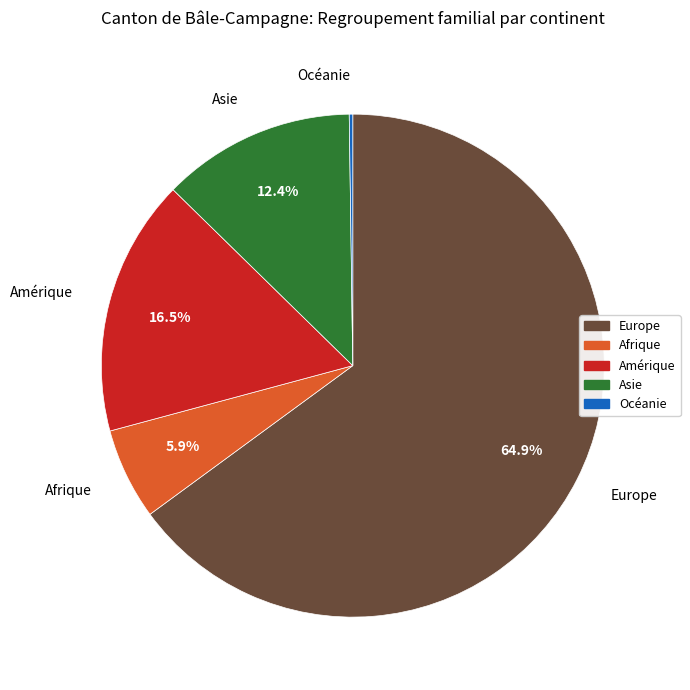

Is there a majority slice in this chart?

Yes